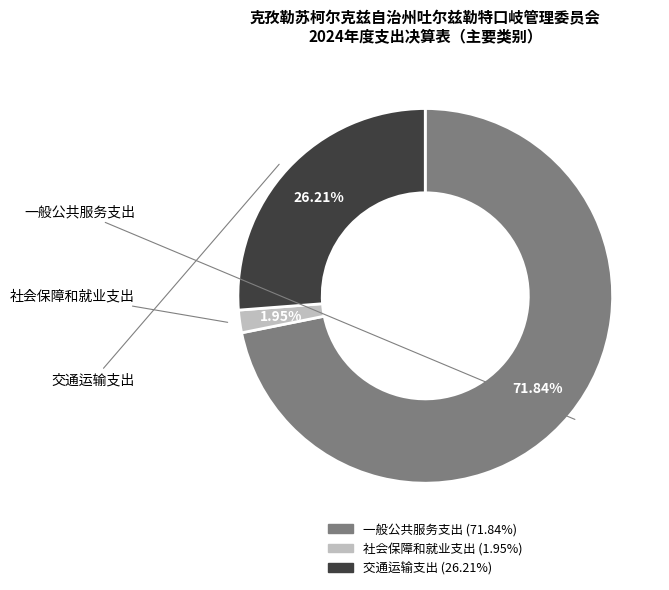

Count the number of slices in the pie.

3